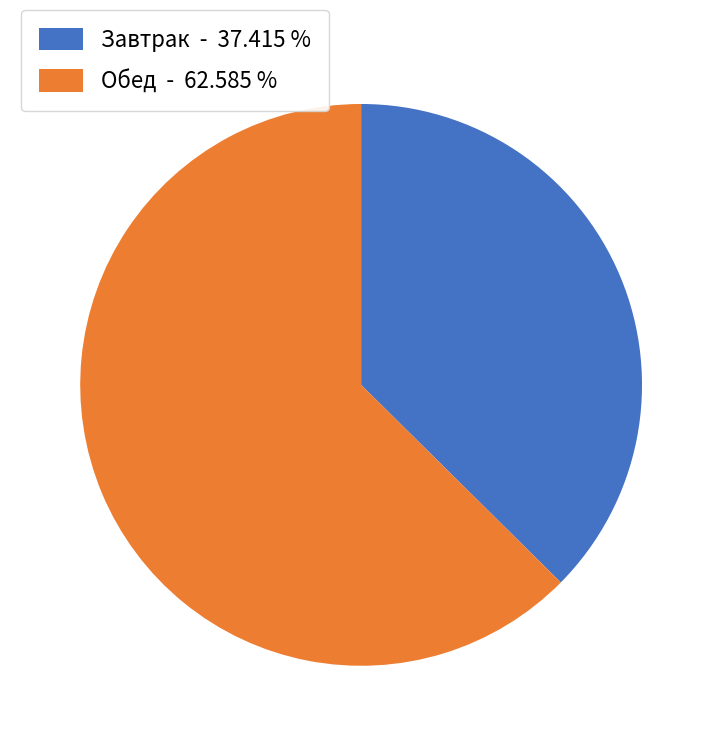

Which slice represents more than half of the pie?

Обед